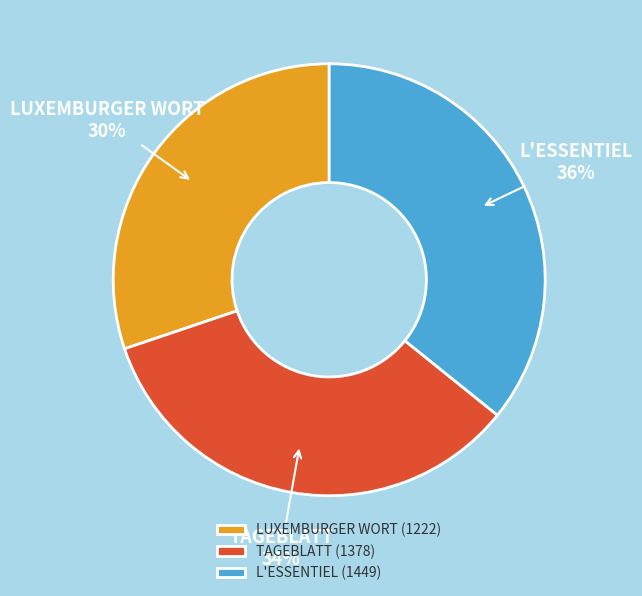

Rank the categories by value from lowest to highest.

LUXEMBURGER WORT, TAGEBLATT, L'ESSENTIEL